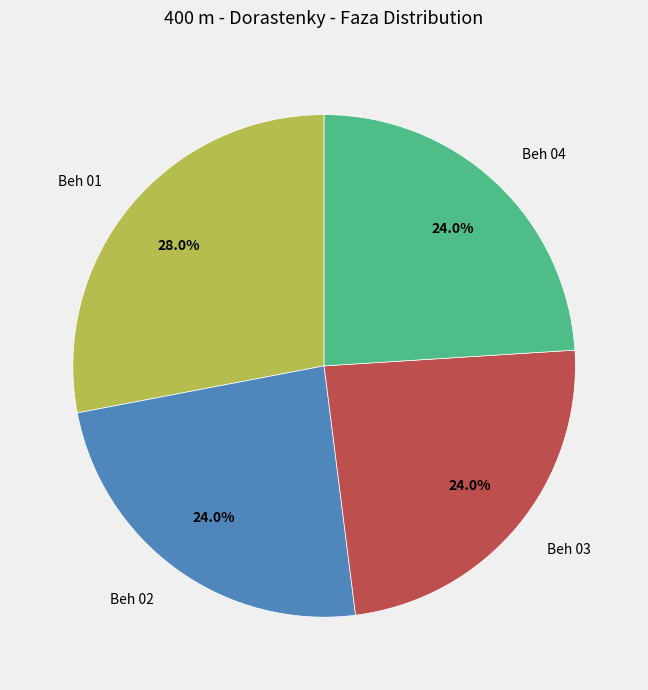

To the nearest percent, what is the difference between the largest and smallest slice percentages?

4%